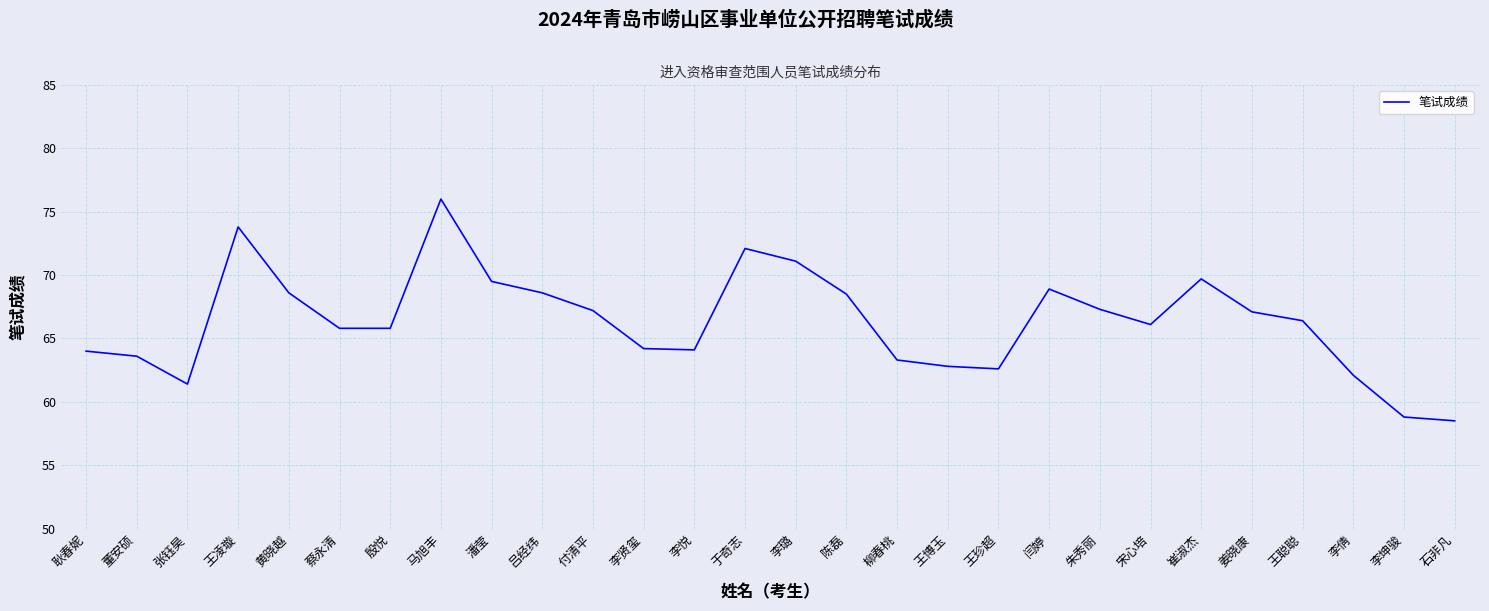

The chart shows a value of 66.4 at 王聪聪. True or false?

True